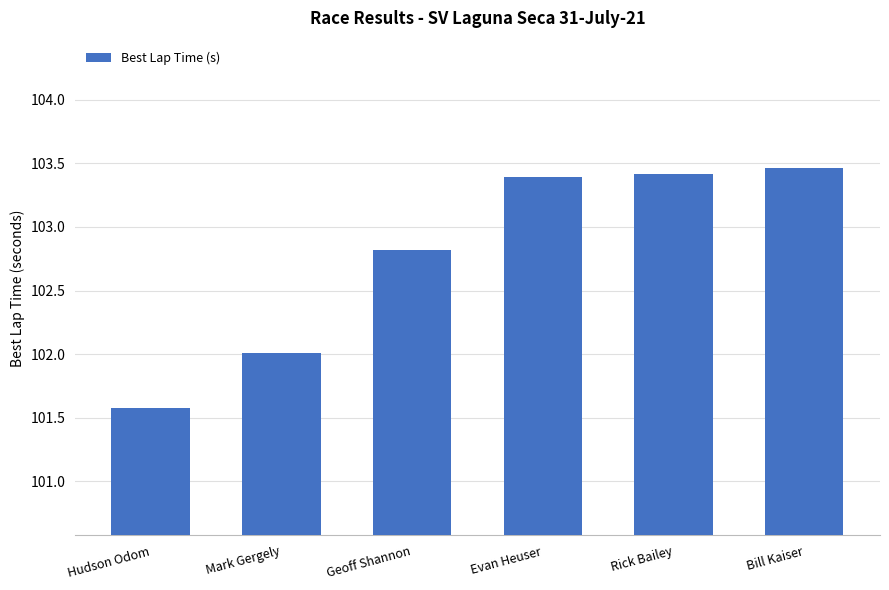

Where is the data nearest to the value 102?

Mark Gergely